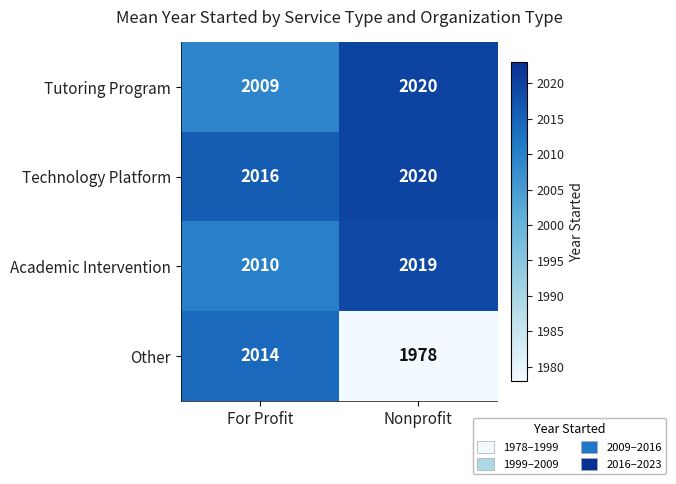

Rank the series at For Profit from lowest to highest value.

Tutoring Program, Academic Intervention, Other, Technology Platform